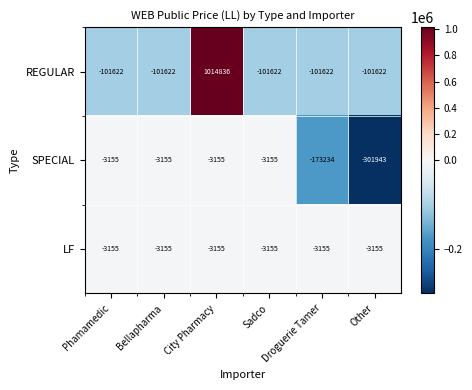

Rank the series by their average value, from lowest to highest.

SPECIAL, LF, REGULAR